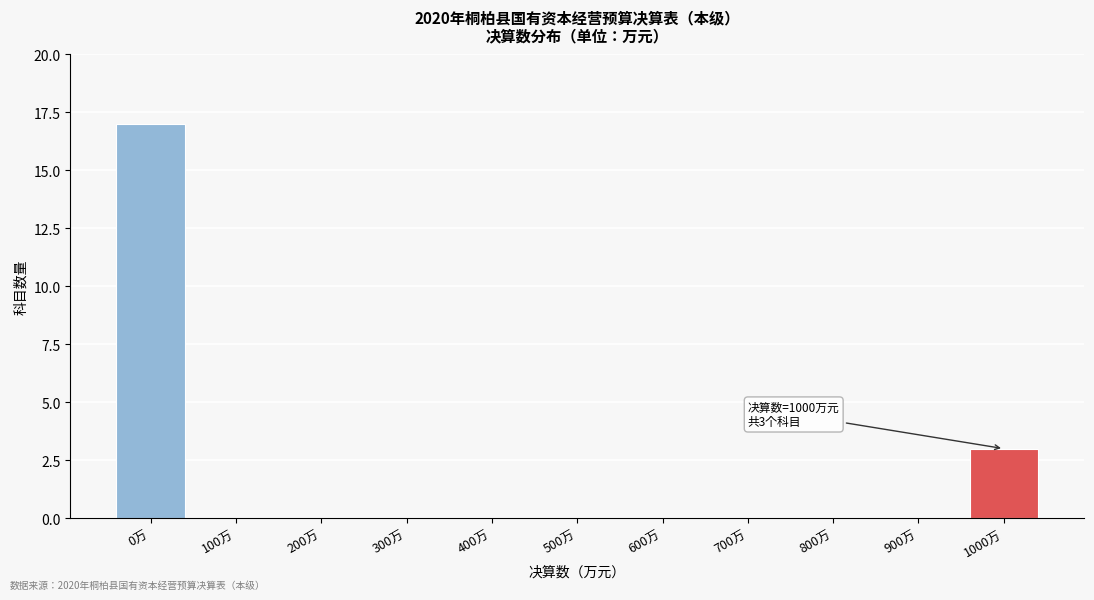

Reading left to right, list all the values displayed in this chart.

0万=17	100万=0	200万=0	300万=0	400万=0	500万=0	600万=0	700万=0	800万=0	900万=0	1000万=3